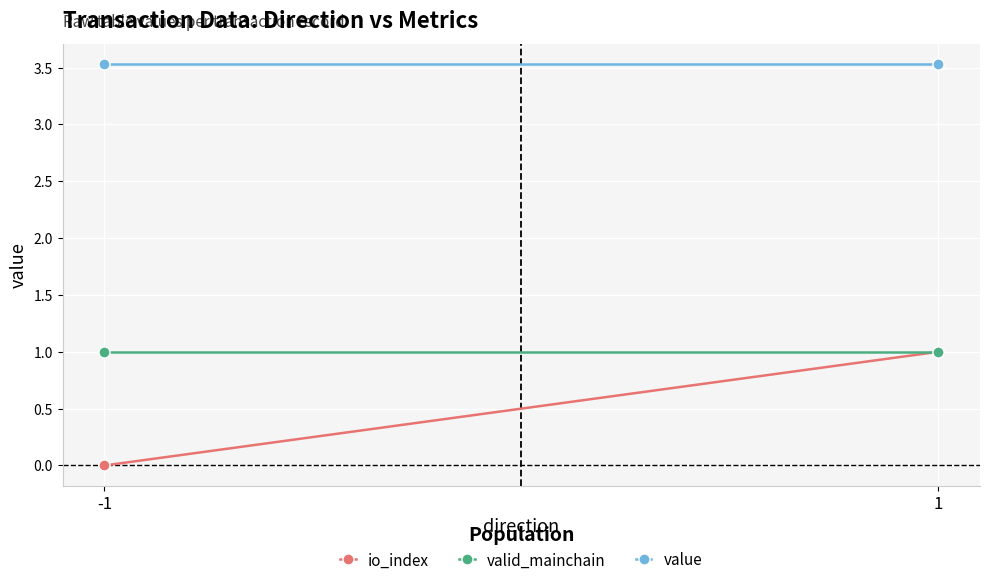

True or false: value has a value of 3.5 at -1.

True